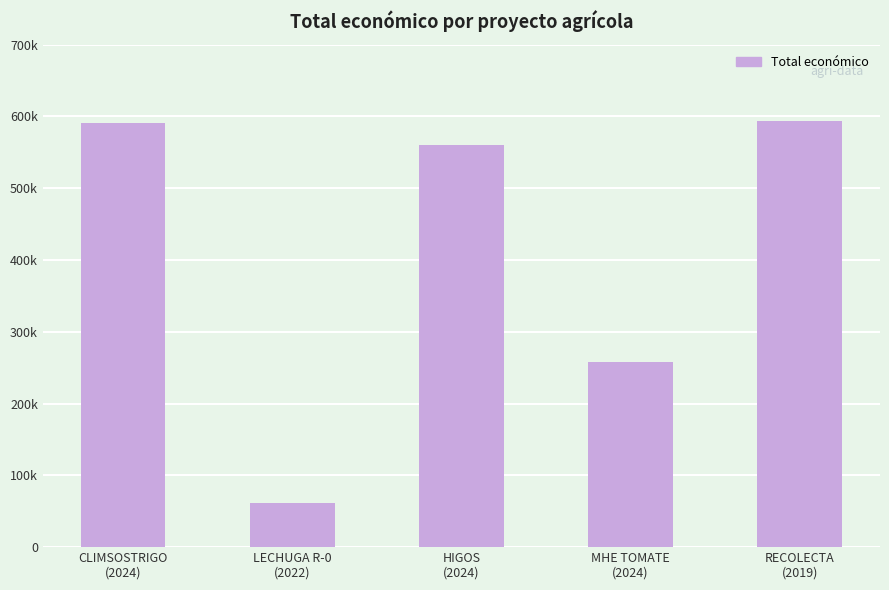

Reading left to right, transcribe all the data shown in this chart.

590712	62065	560529	257770	593991